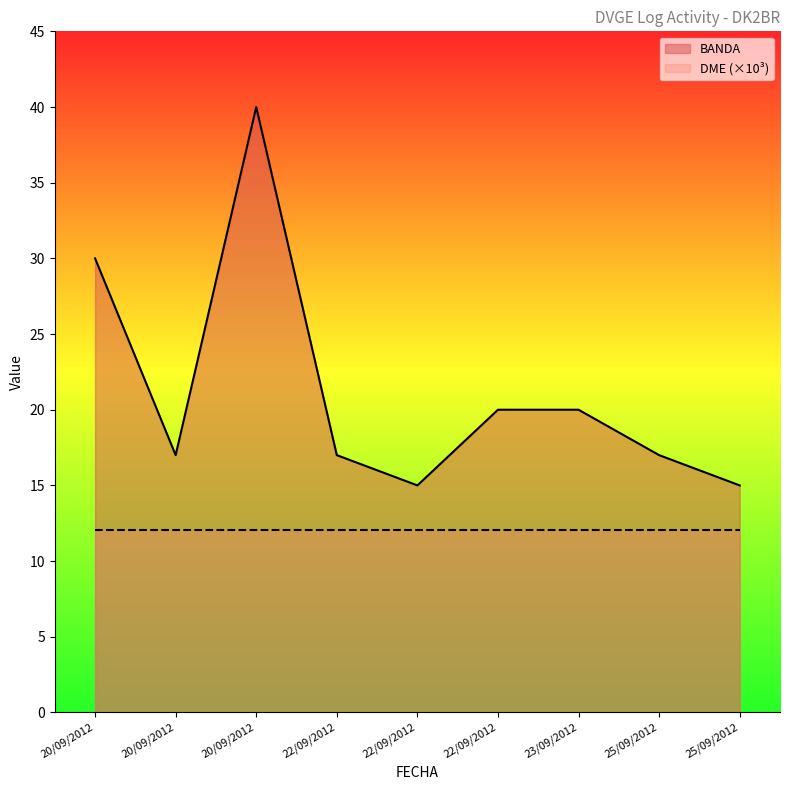

Between 20/09/2012 and 22/09/2012, which is larger?

20/09/2012